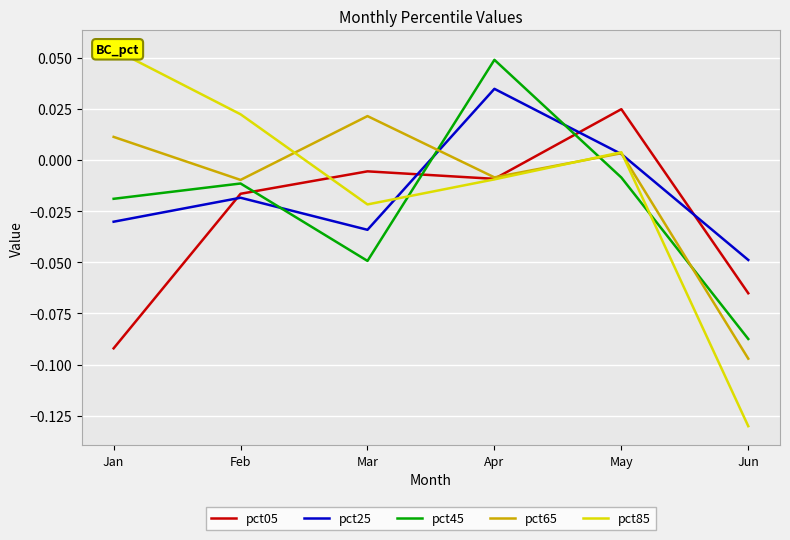

The pct65 series shows 0.0 at May. True or false?

True